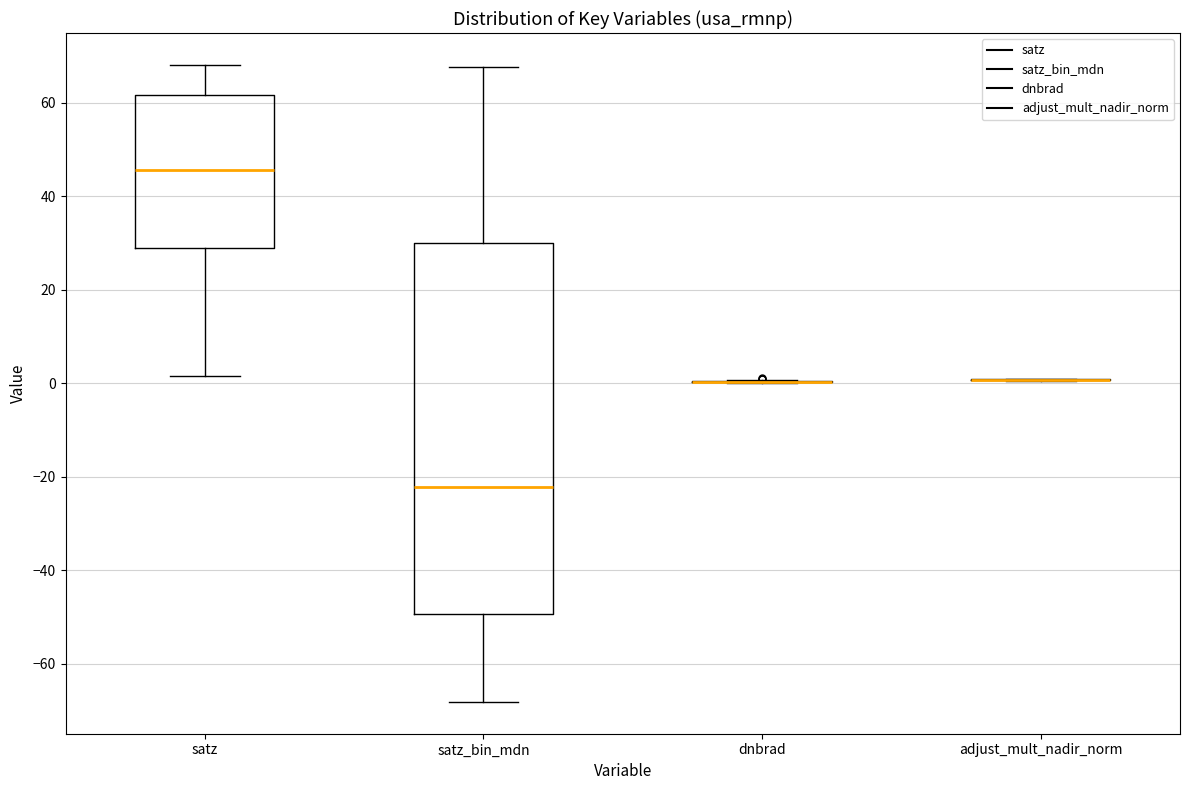

Reading left to right, transcribe this box plot: for each box, give where its median line is, the range the box spans, and where its two whiskers end, as read against the y-axis. The values are not printed on the chart, so give them approximately, as read against the axis.

satz: median 46, box 28 to 62, whiskers 2 to 68
satz_bin_mdn: median -22, box -50 to 30, whiskers -68 to 68
dnbrad: box collapsed to a line at 0, whiskers 0 to 0
adjust_mult_nadir_norm: box collapsed to a line at 0, whiskers 0 to 2